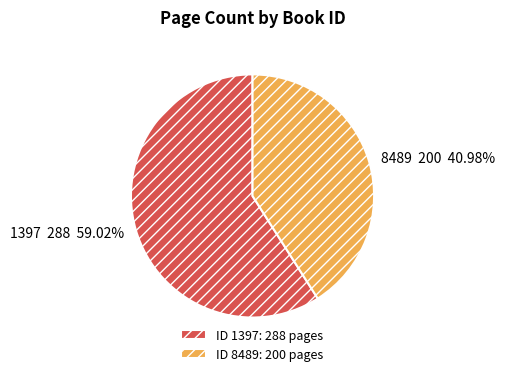

Which slice is the largest?

1397